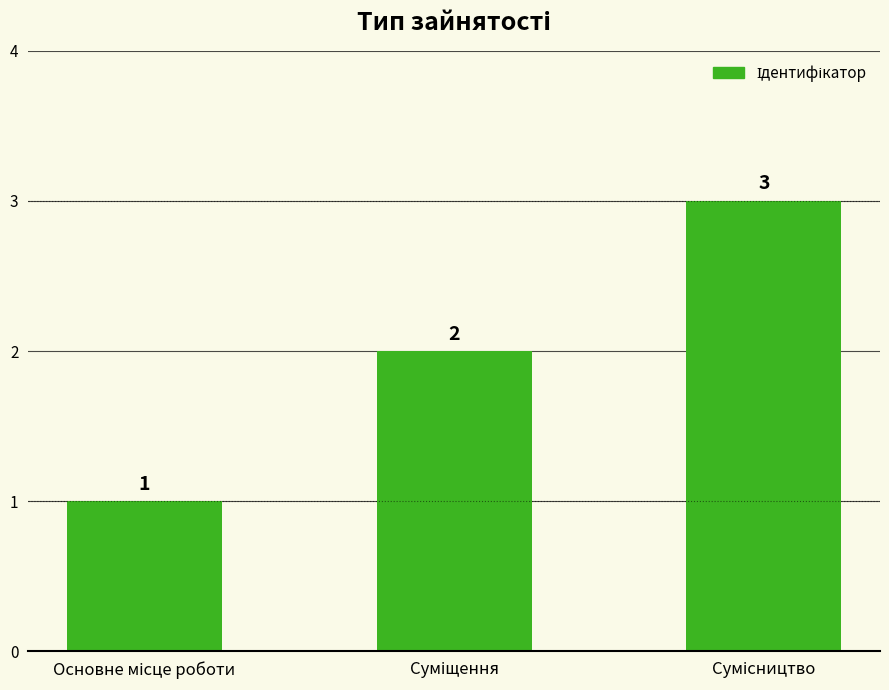

What is the value of the 3rd bar from the left?

3